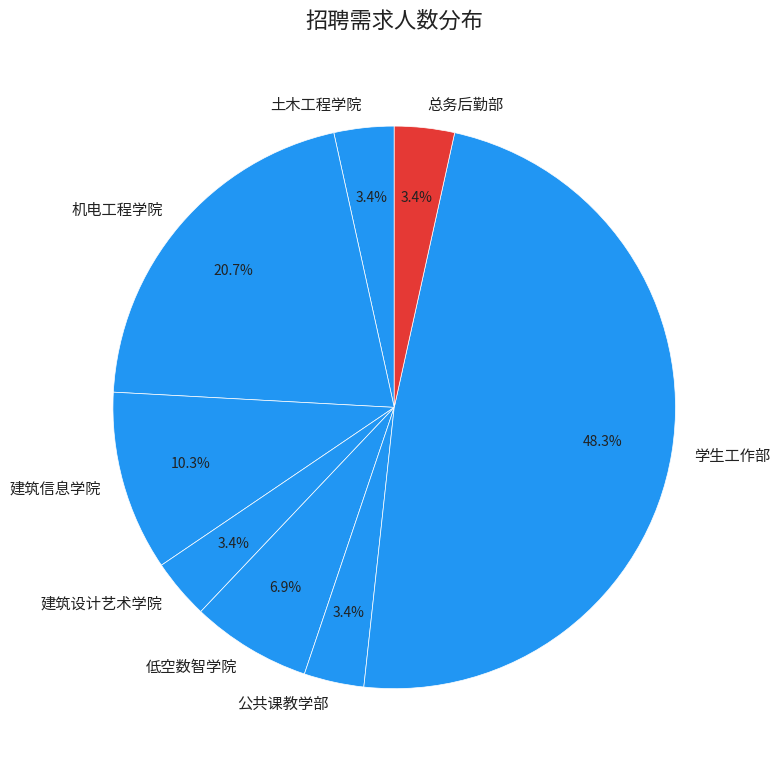

Between 总务后勤部 and 机电工程学院, which is larger?

机电工程学院